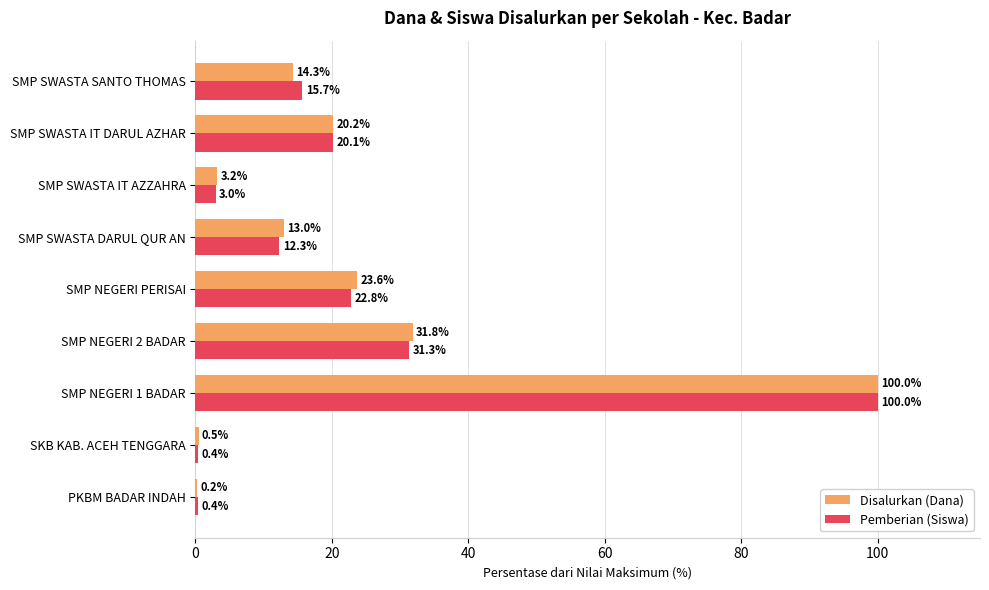

Which series changed the most between PKBM BADAR INDAH and SMP SWASTA IT DARUL AZHAR?

Disalurkan (Dana)